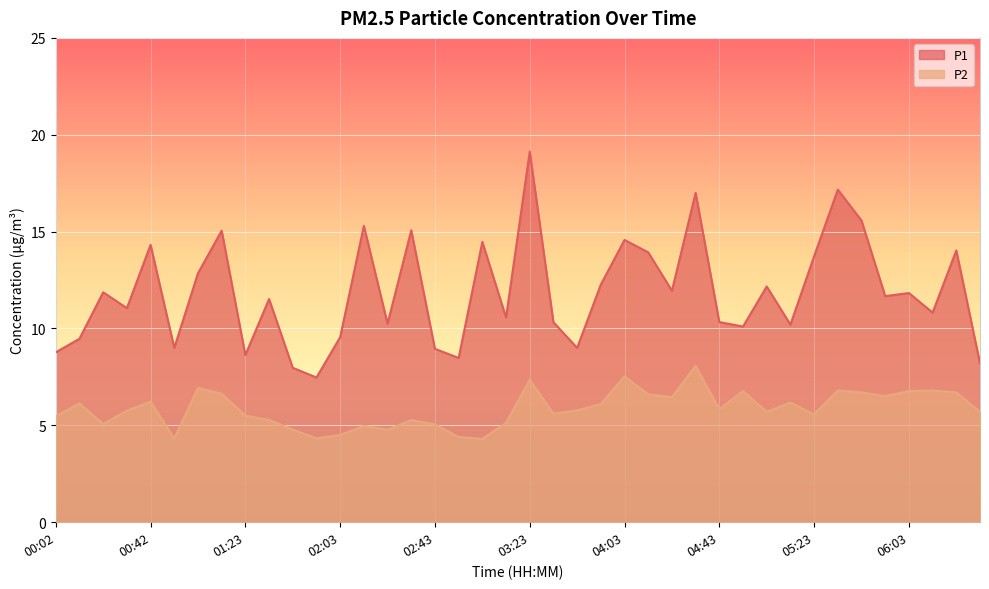

What is the label of the 15th point from the left?

02:23